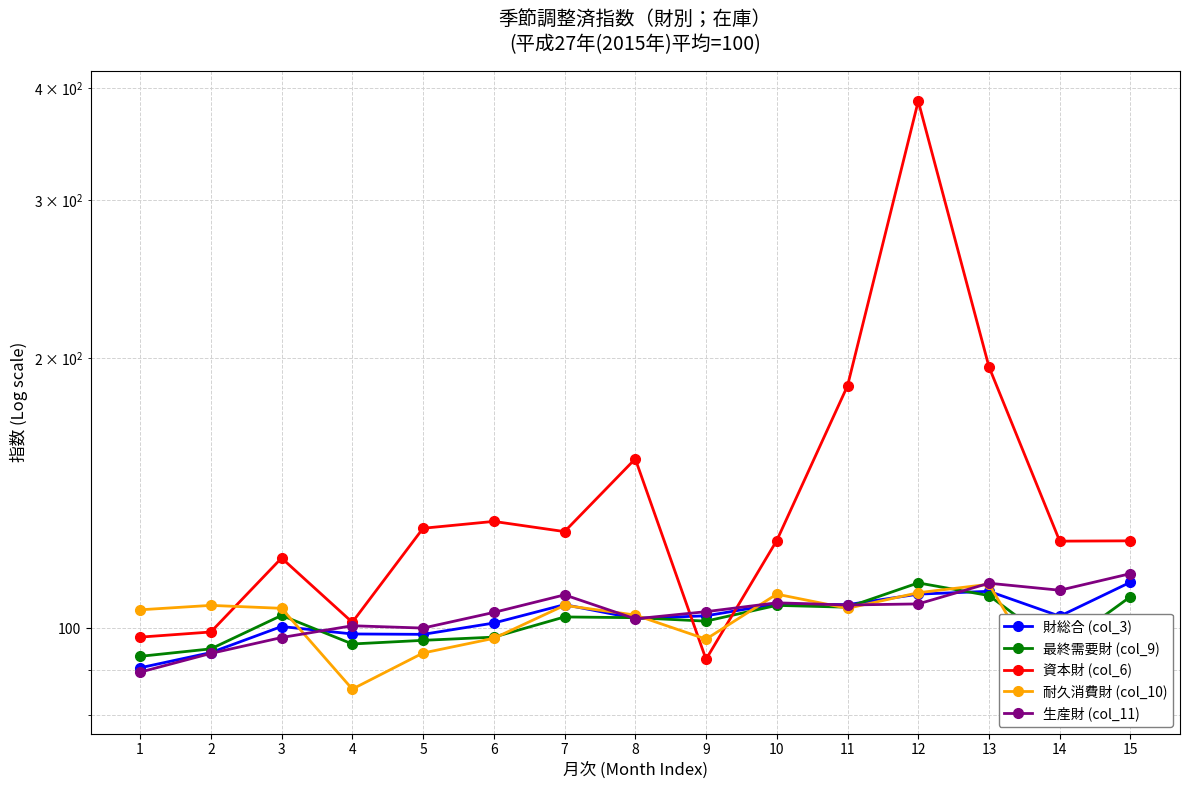

True or false: 資本財 (col_6) has a value of 195.6 at 13.

True